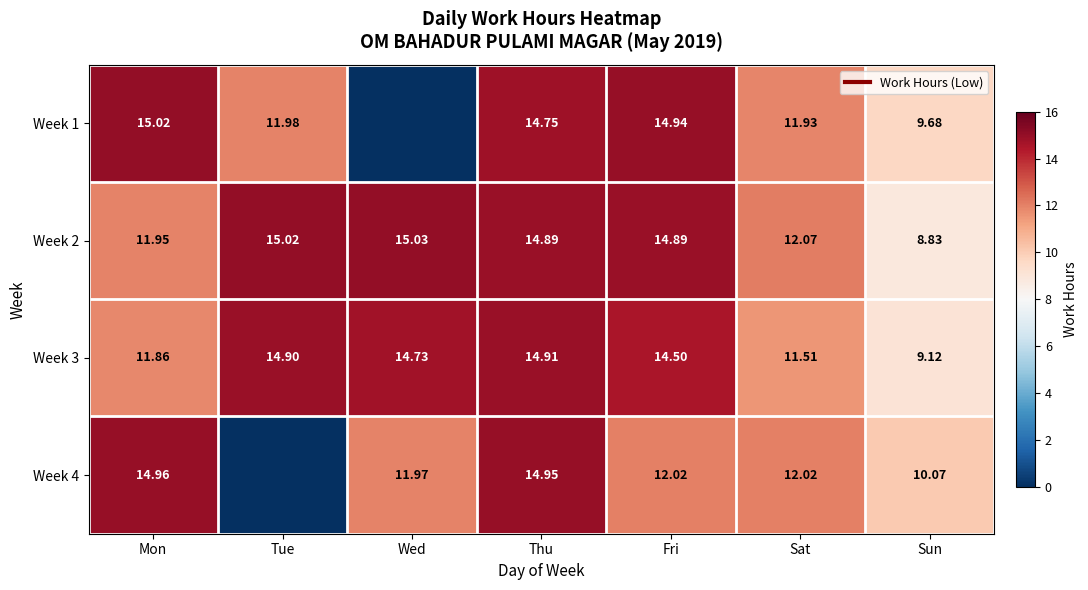

Which series has the largest range (max minus min)?

Week 1